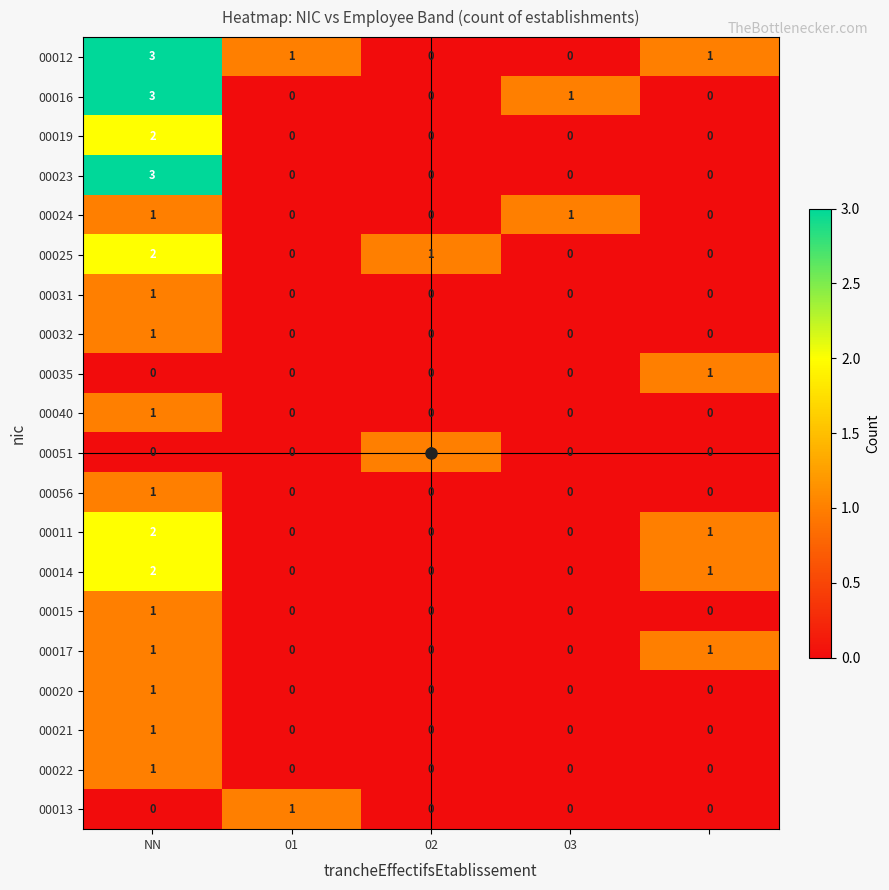

What is the sum of all 00012 values?

5